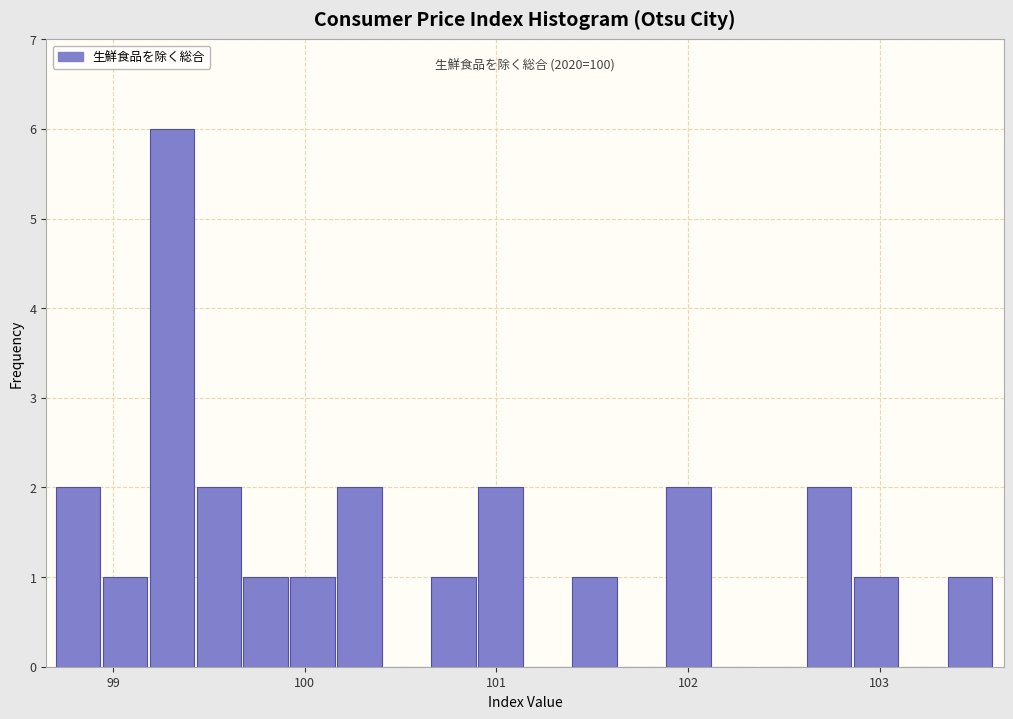

Around what value on the x-axis is the tallest bar? Give the approximate position of its centre, as read against the axis.

99.3